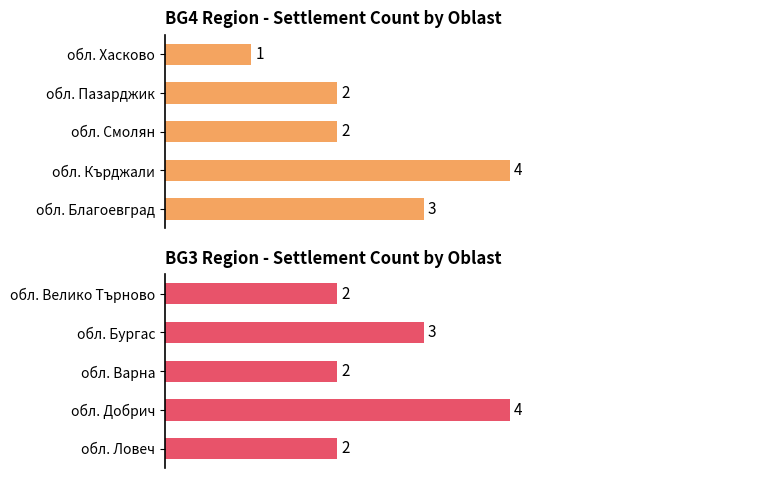

The BG4 settlements series shows 1 at обл. Благоевград. True or false?

False